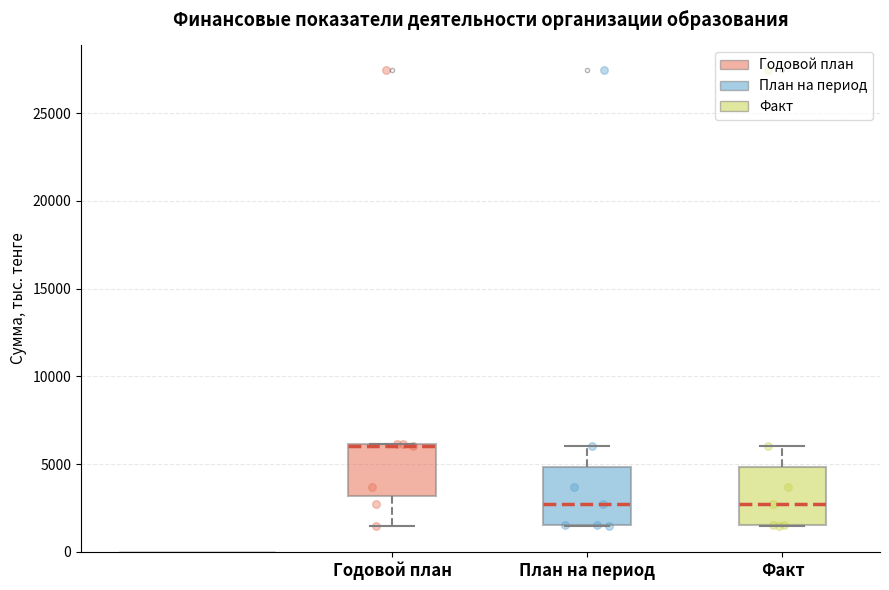

Where does the upper whisker of the box for Факт end on the y-axis? The values are not printed on the chart, so give them approximately, as read against the axis.

6000